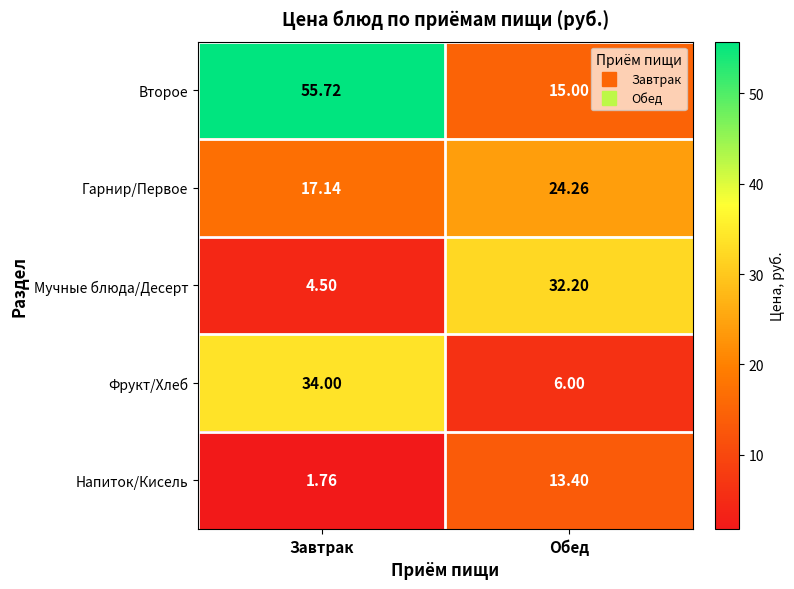

At which label does Гарнир/Первое first exceed 24?

Обед